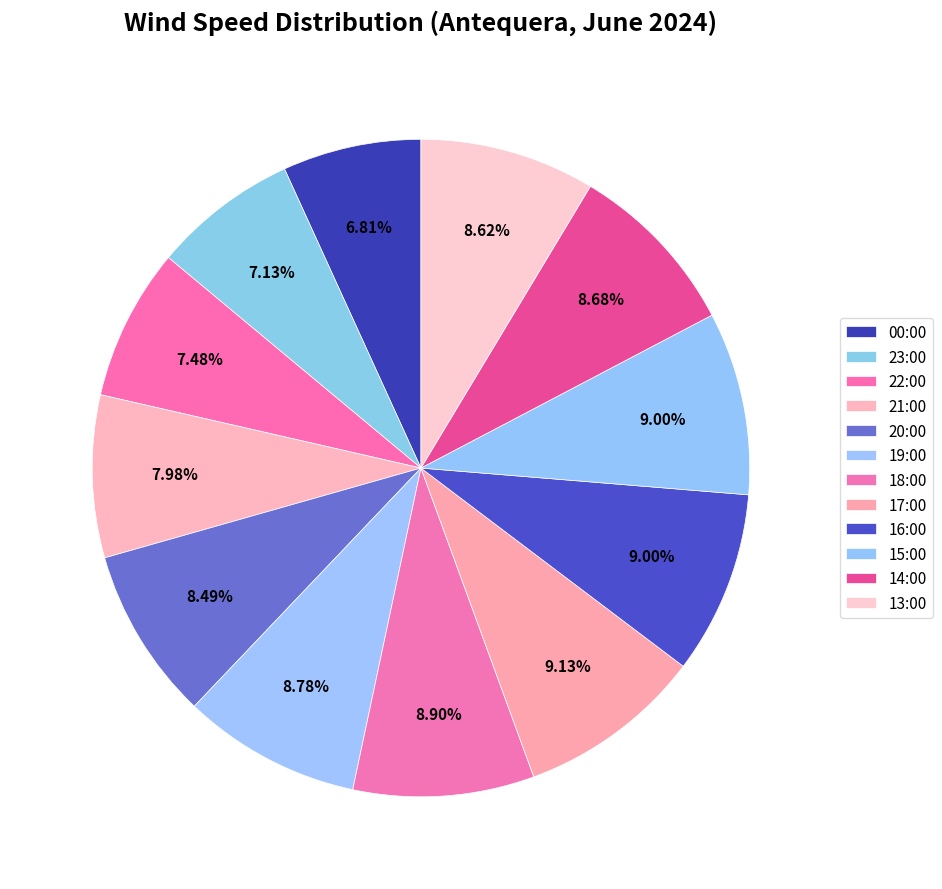

Which has a higher value, 19:00 or 20:00?

19:00